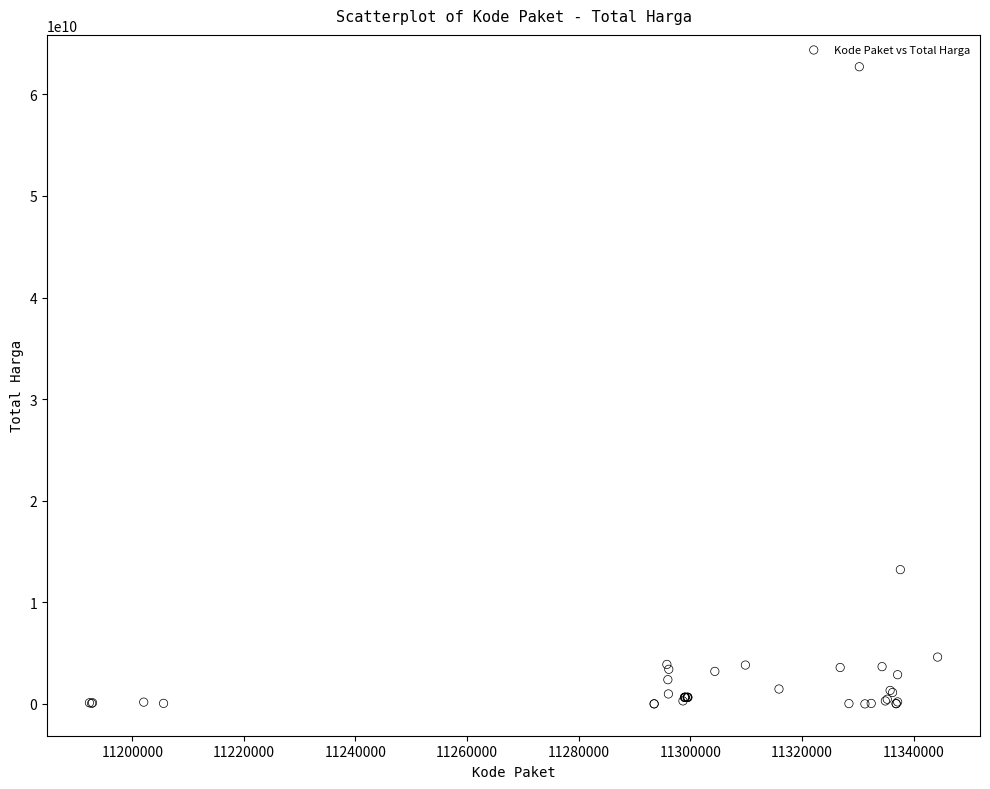

What Y value in the scatter plot is closest to 31359950400?

13217400000